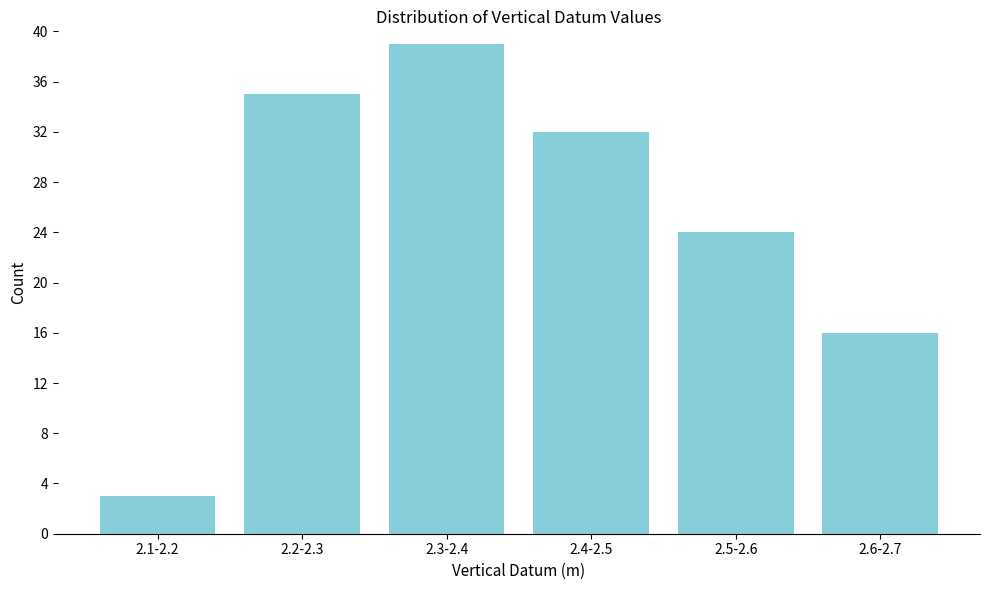

Reading left to right, list all the values displayed in this chart.

2.1-2.2=3	2.2-2.3=35	2.3-2.4=39	2.4-2.5=32	2.5-2.6=24	2.6-2.7=16